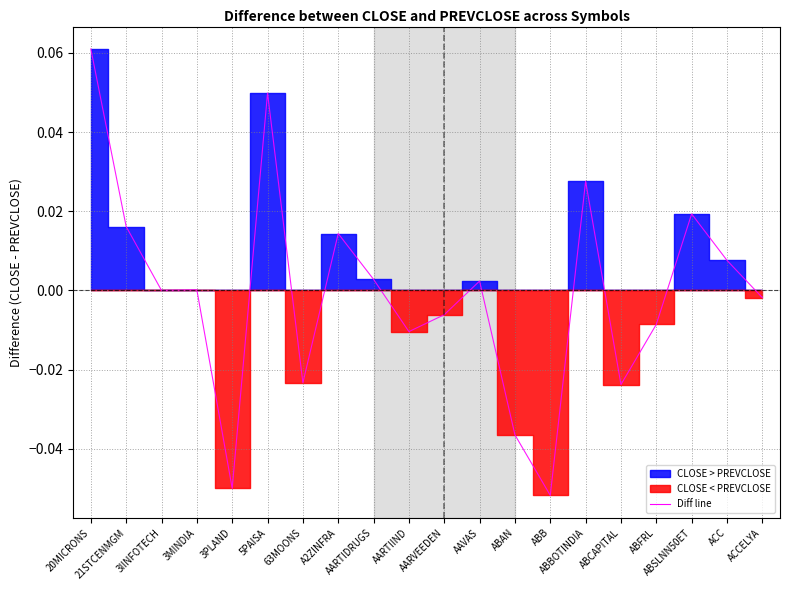

What is the difference between the maximum and second lowest values?

0.1